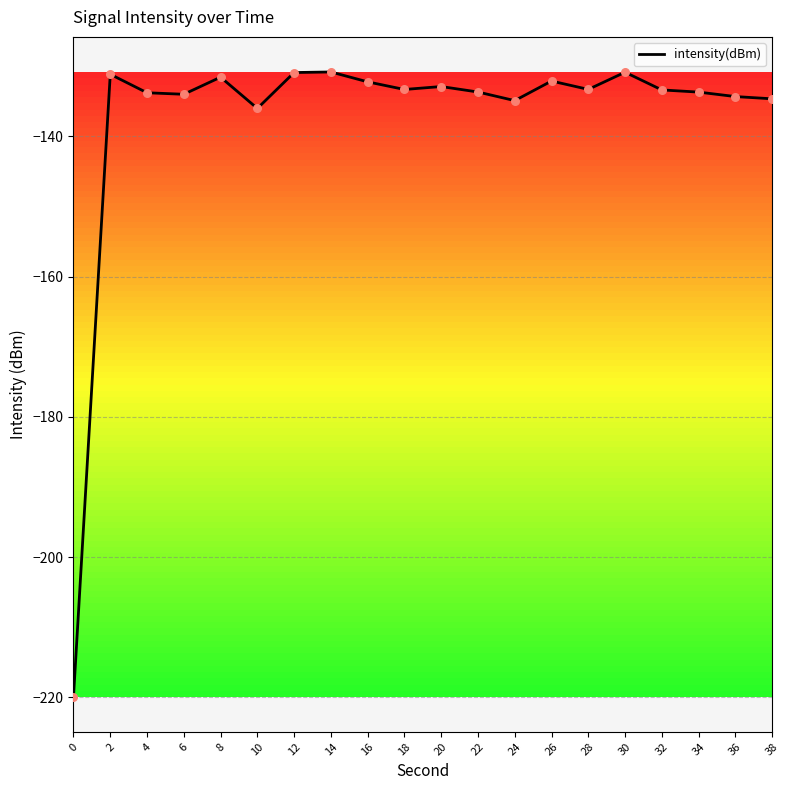

What is the change in value from 4 to 34?

+0.1